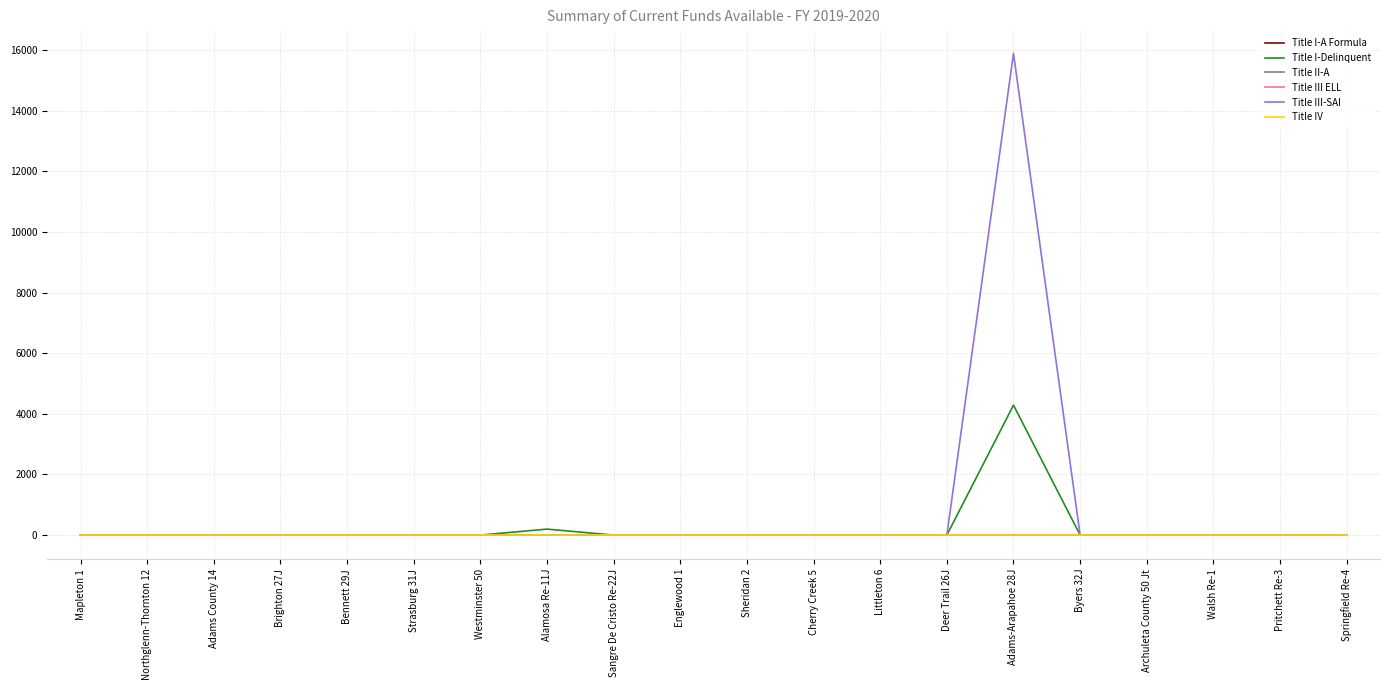

True or false: Title III ELL and Title I-Delinquent cross at least once.

False